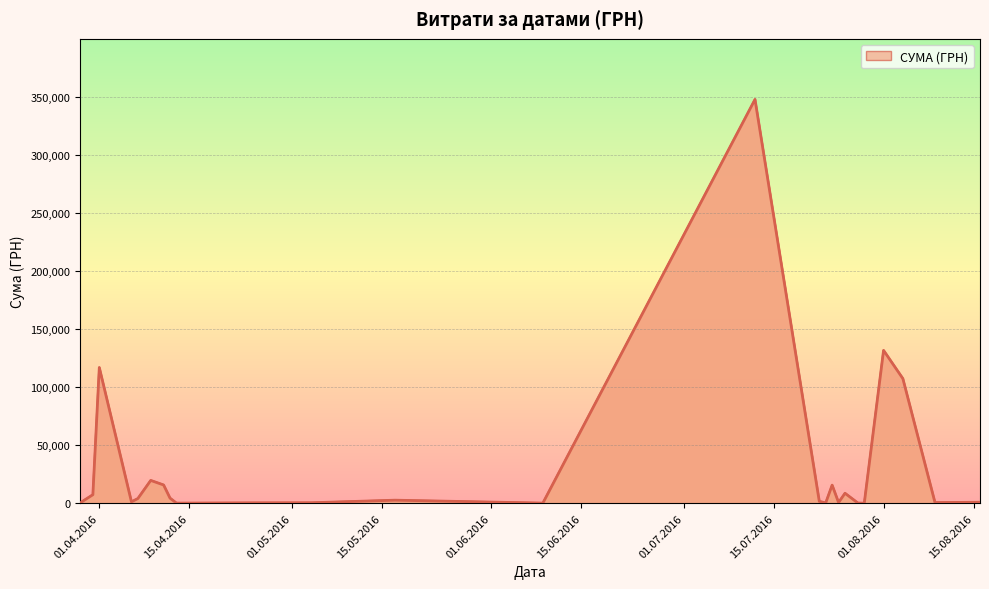

What is the maximum value shown in the chart?

347609.8